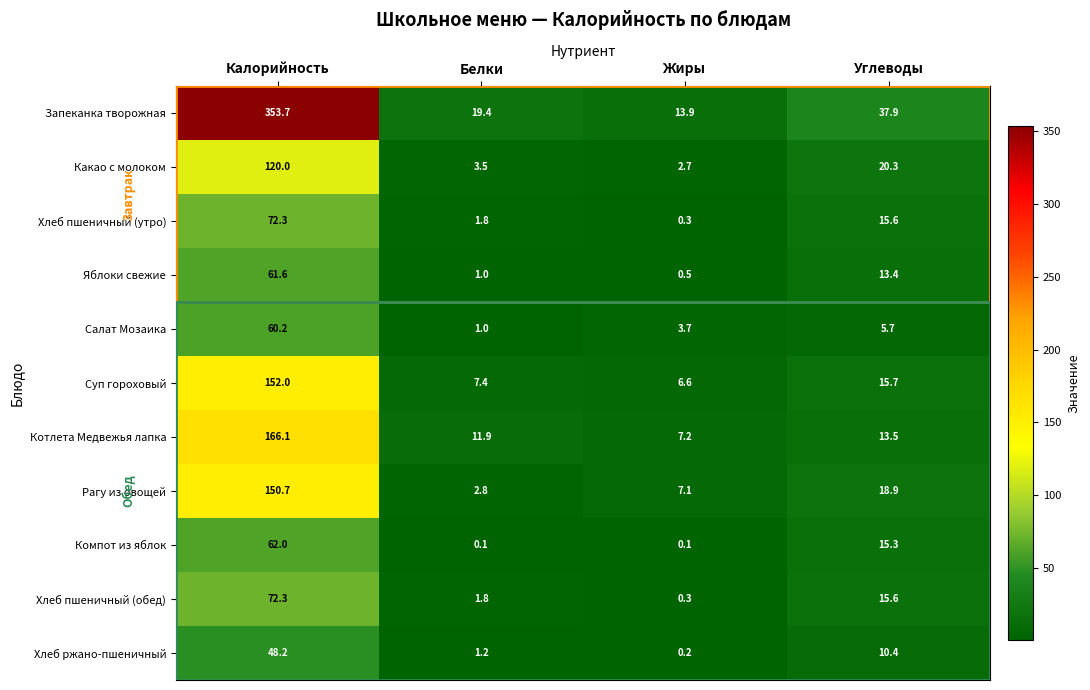

Which series has the largest total across all categories?

Запеканка творожная